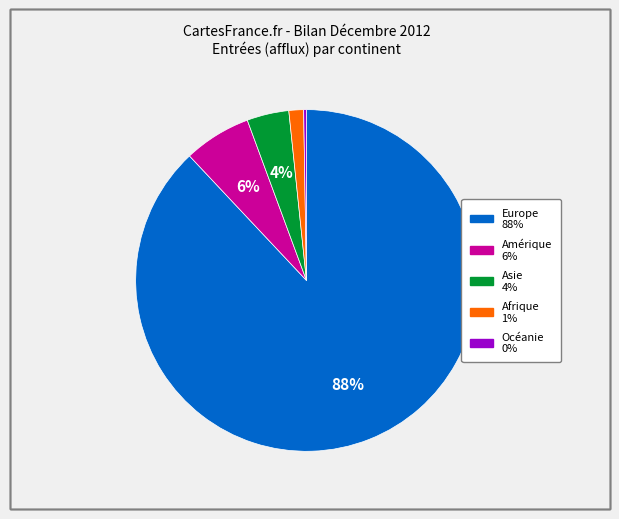

What is the ratio of the value at Afrique to the value at Amérique?

0.2